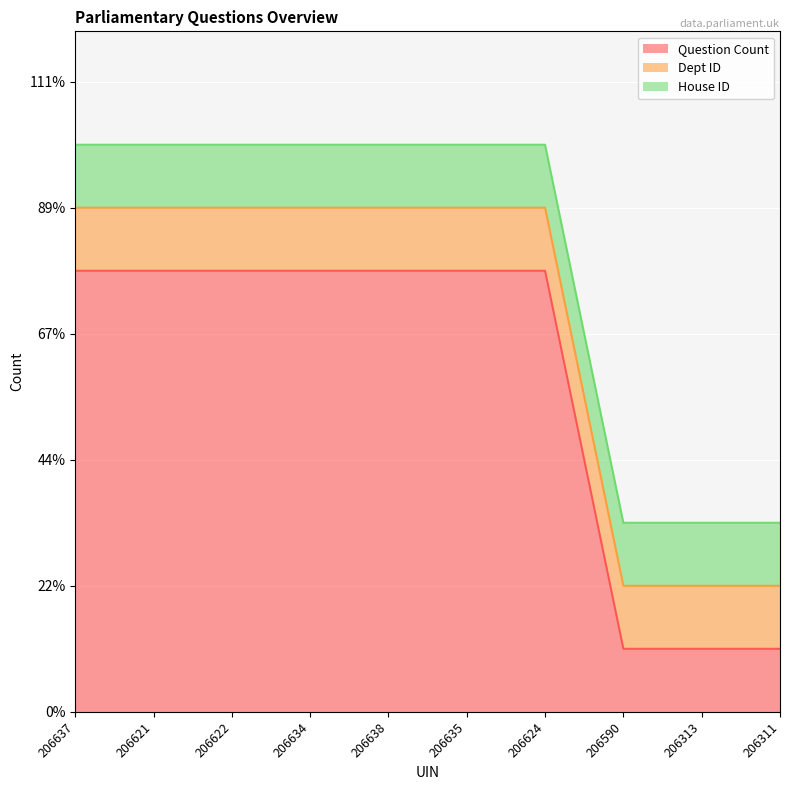

At which label does House ID reach its peak?

206637